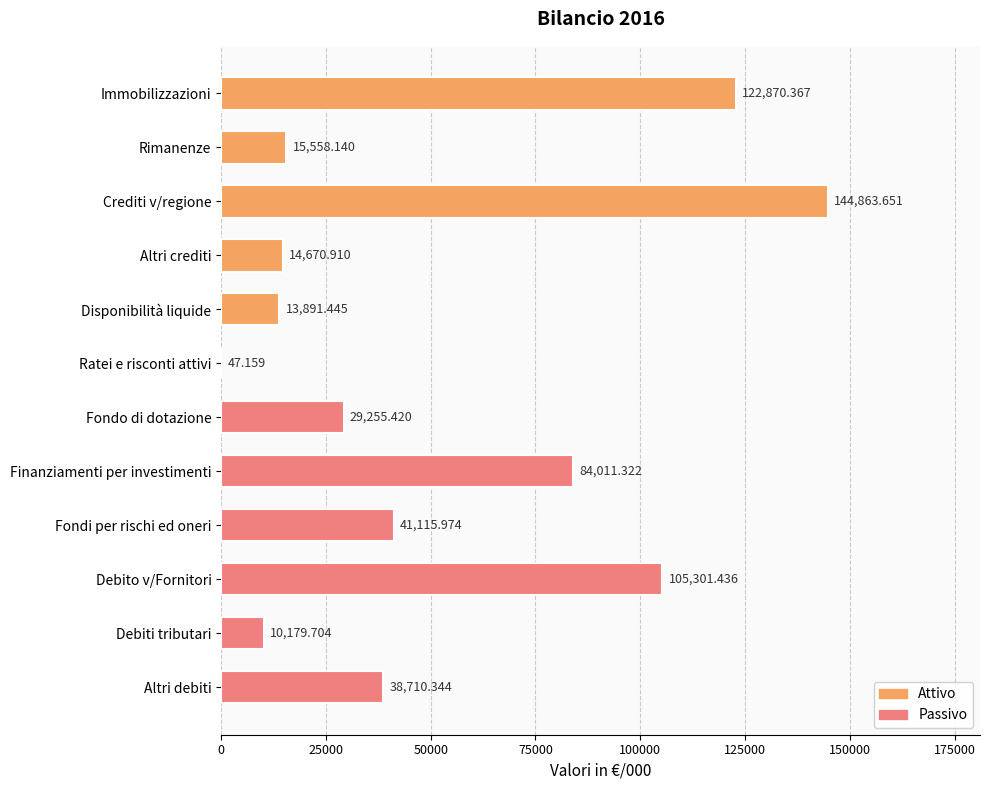

What is the ratio of the value at Disponibilità liquide to the value at Rimanenze?

0.9